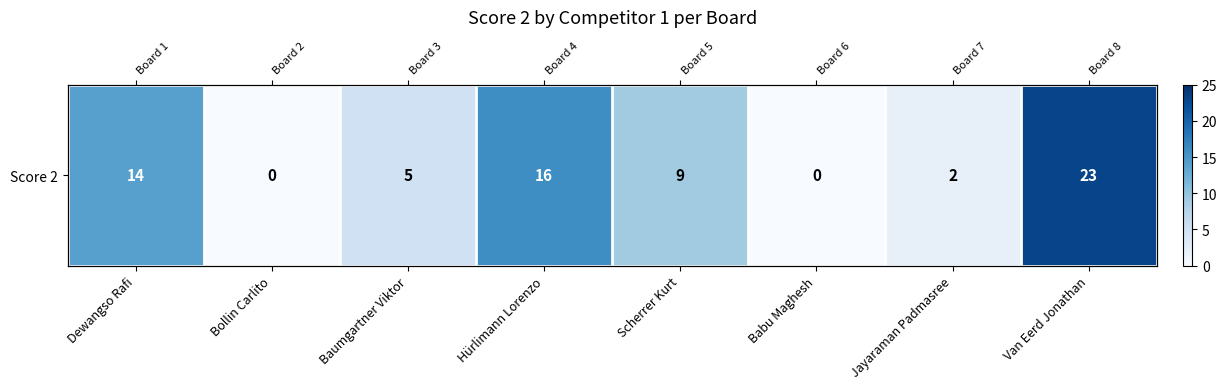

How many positive values are there?

6